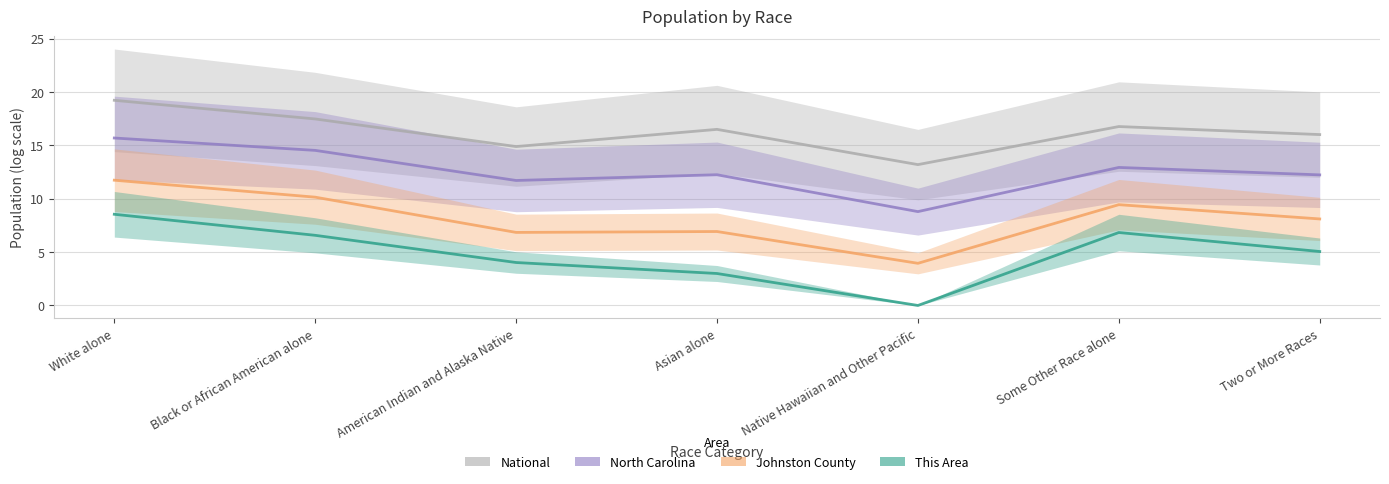

What is the value of the Johnston County point at the 1st from the left?

11.7